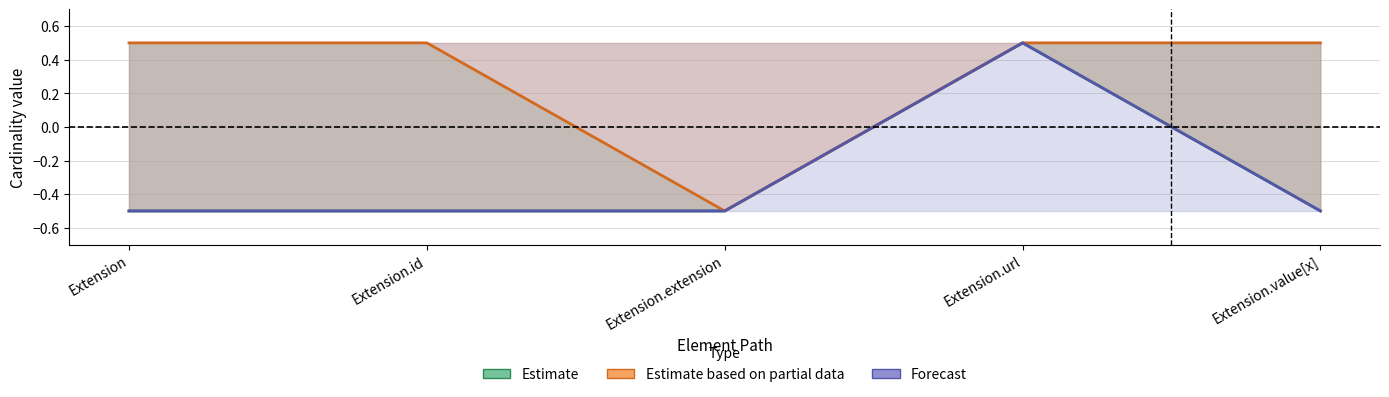

Is it true that Estimate equals -0.7 at Extension.value[x]?

False